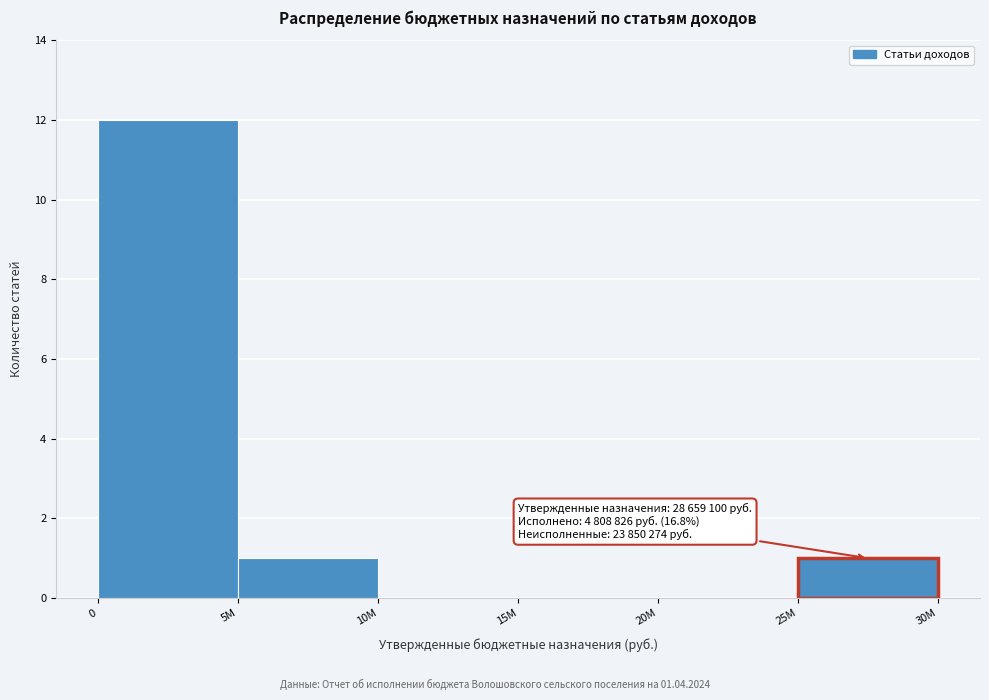

Reading left to right, transcribe all the data shown in this chart.

0=12	5M=1	10M=0	15M=0	20M=0	25M=1